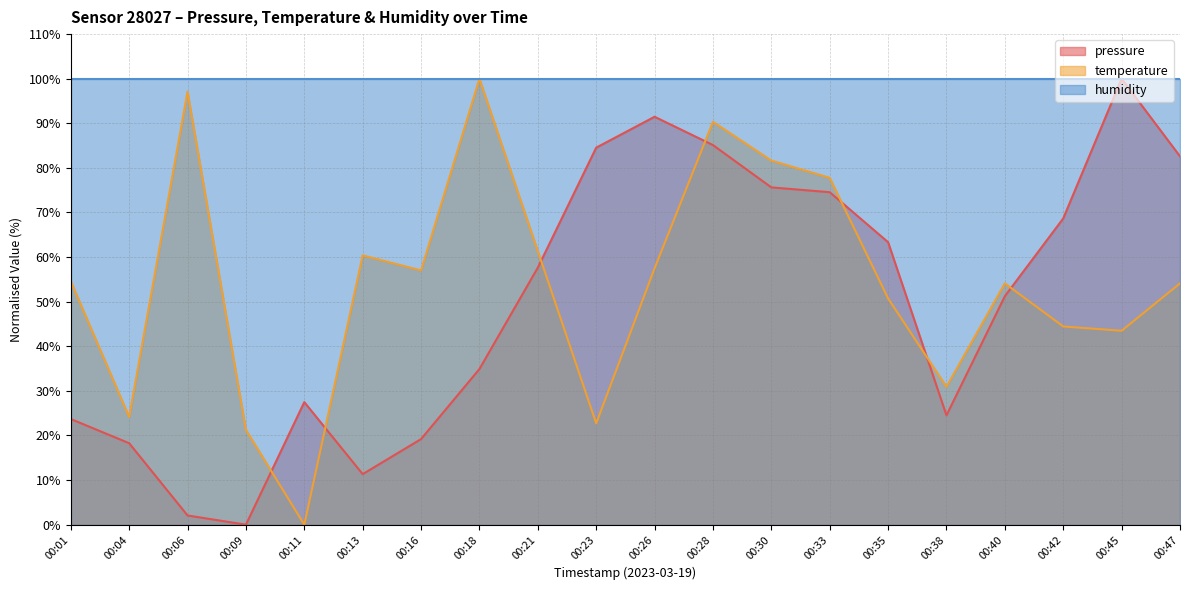

The pressure series shows 46.0 at 00:47. True or false?

False